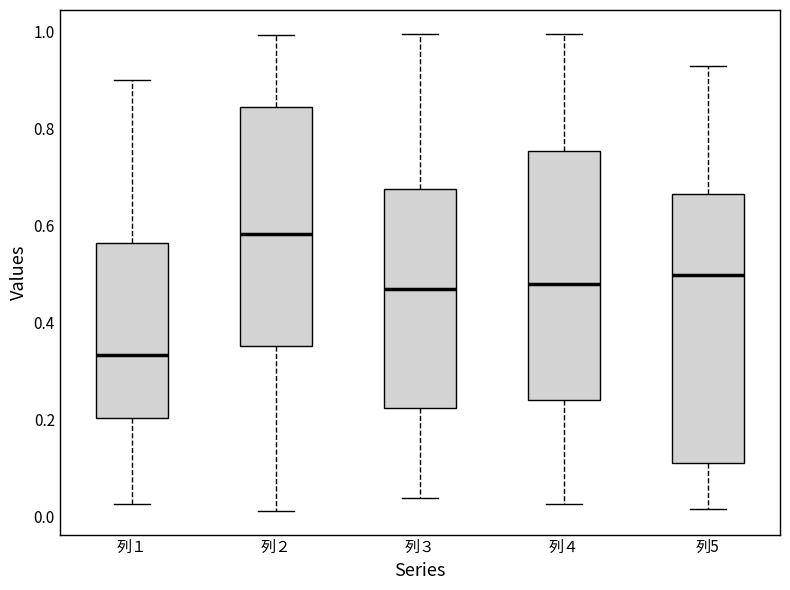

Which box has the lowest median line?

列１